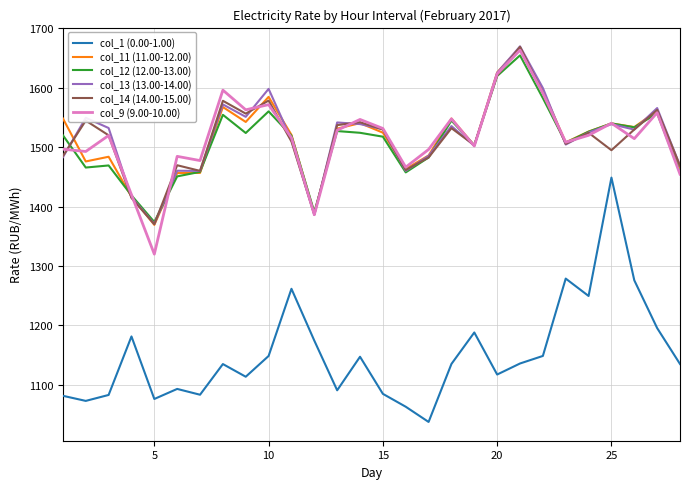

True or false: col_9 (9.00-10.00) and col_1 (0.00-1.00) cross at least once.

False